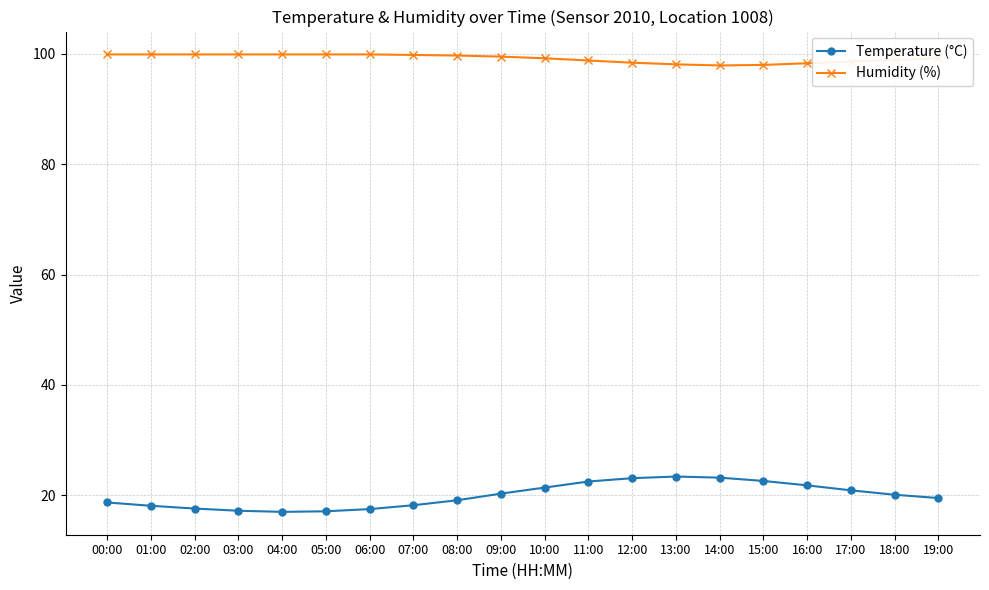

Does the chart display data point markers on the line(s)?

Yes